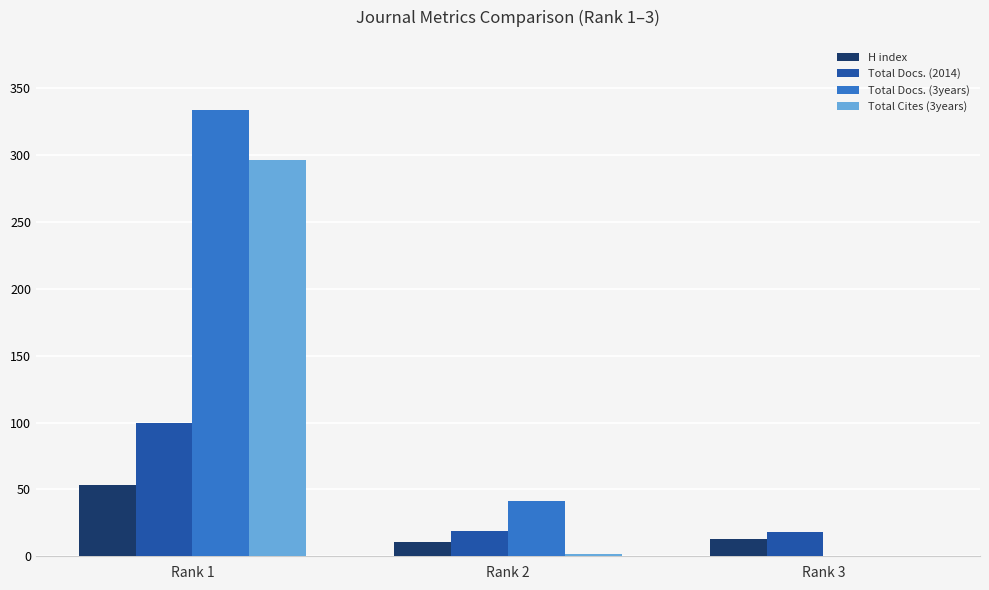

What are all the series names shown in the legend?

H index, Total Docs. (2014), Total Docs. (3years), Total Cites (3years)